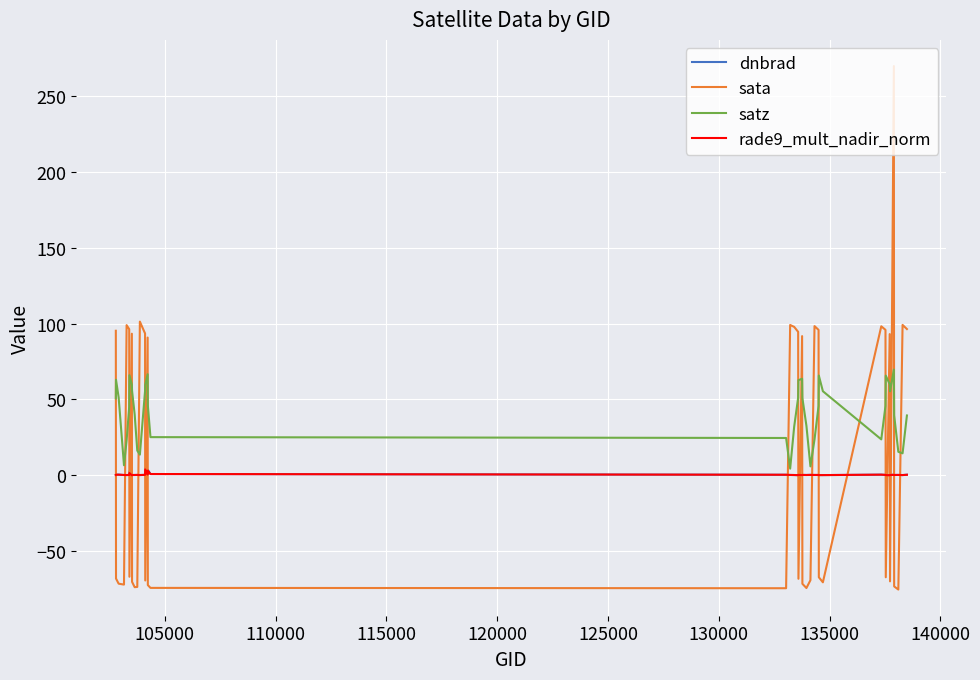

What is the difference between the second highest and minimum values in the dnbrad series?

3.7